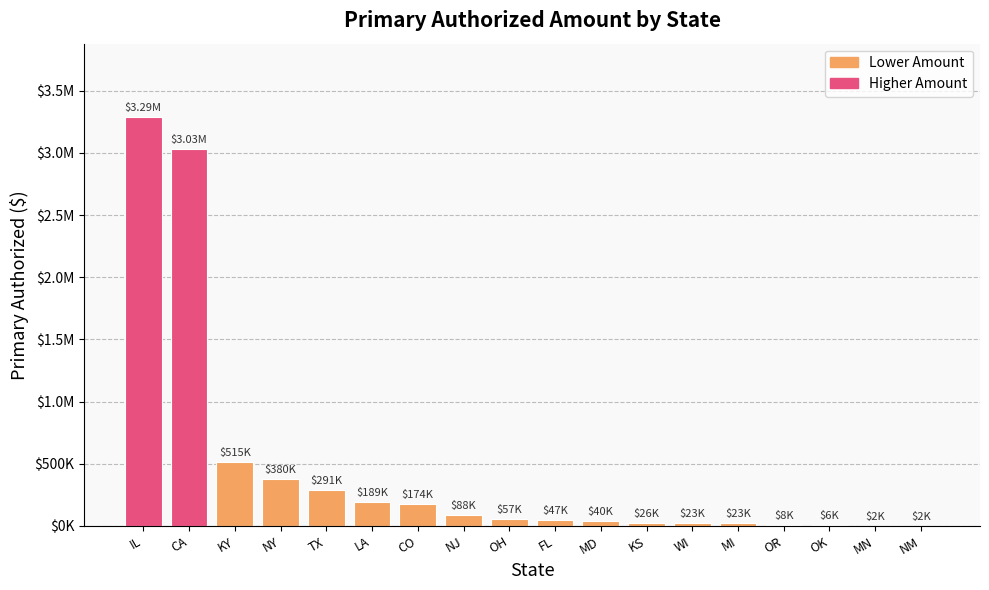

At which label does the data first exceed 56816?

IL